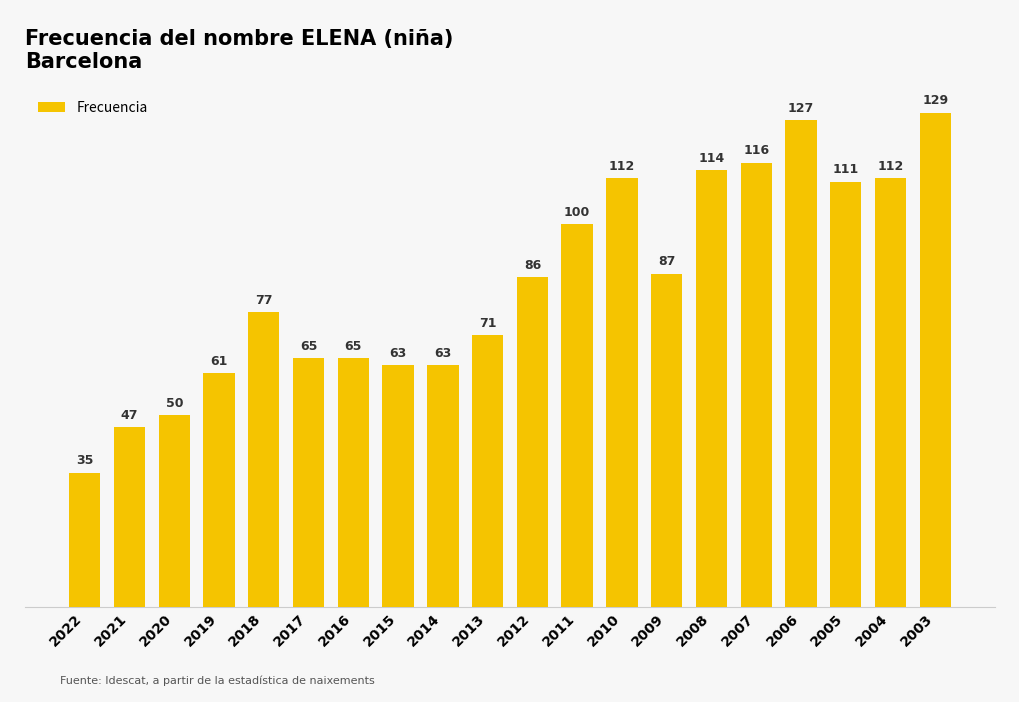

What is the change in value from 2022 to 2019?

+26